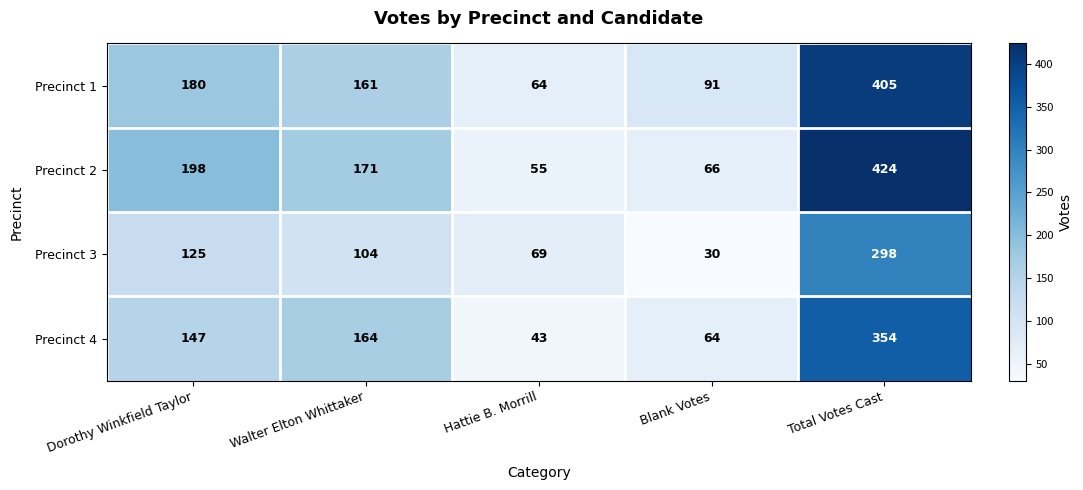

At Blank Votes, list the series in order from largest to smallest.

Precinct 1, Precinct 2, Precinct 4, Precinct 3